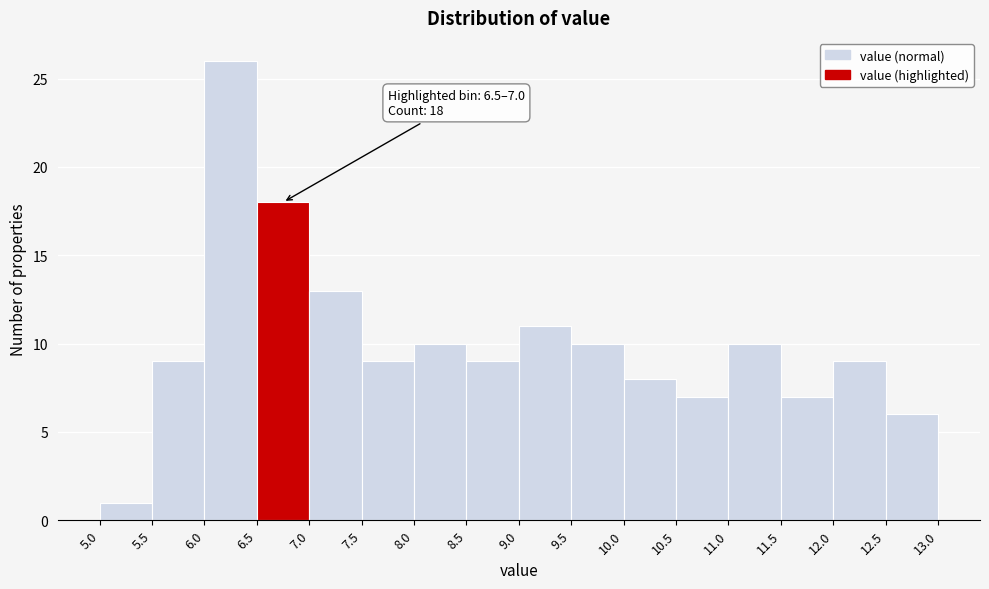

Which range on the x-axis has the tallest bar?

6.0 to 6.5